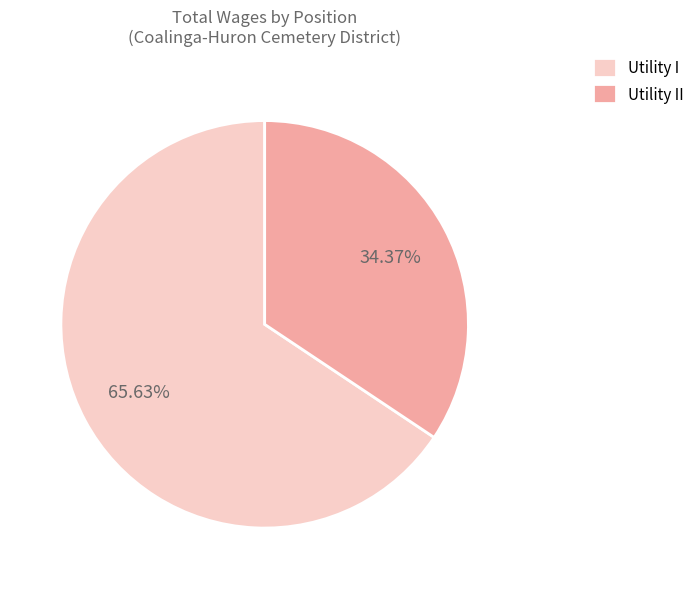

Rank the categories by value from lowest to highest.

Utility II, Utility I